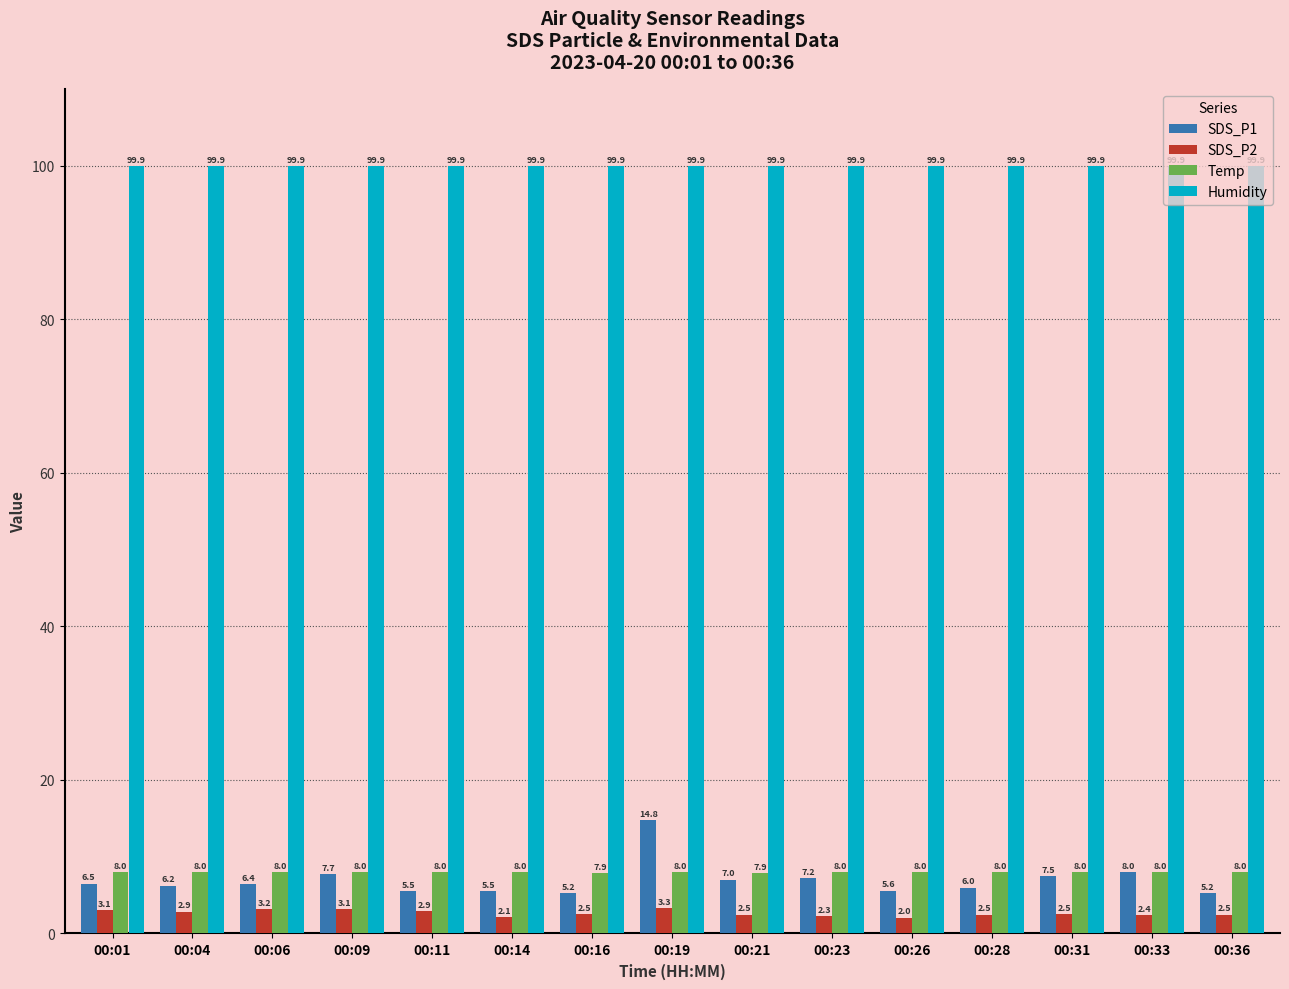

Which category has the lowest value in the SDS_P2 series?

00:26